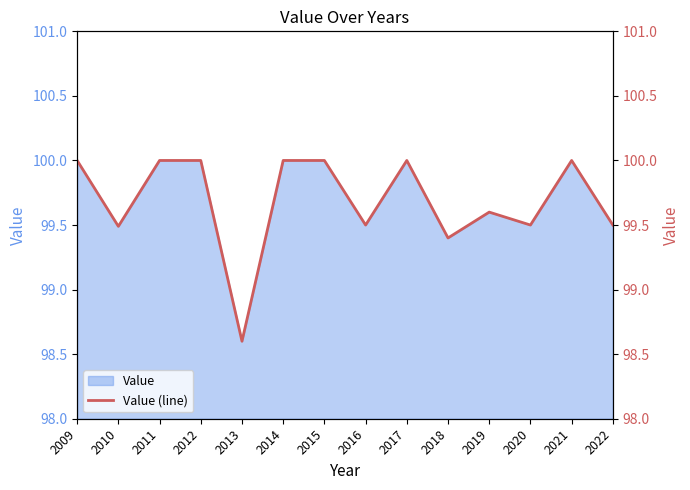

What is the value of the 2nd point from the left?

99.5